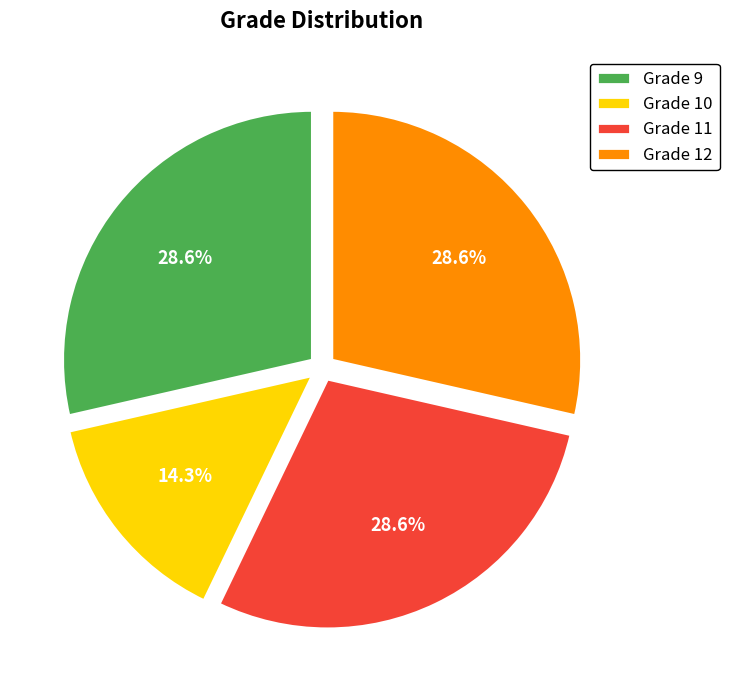

Which slice is the smallest?

Grade 10